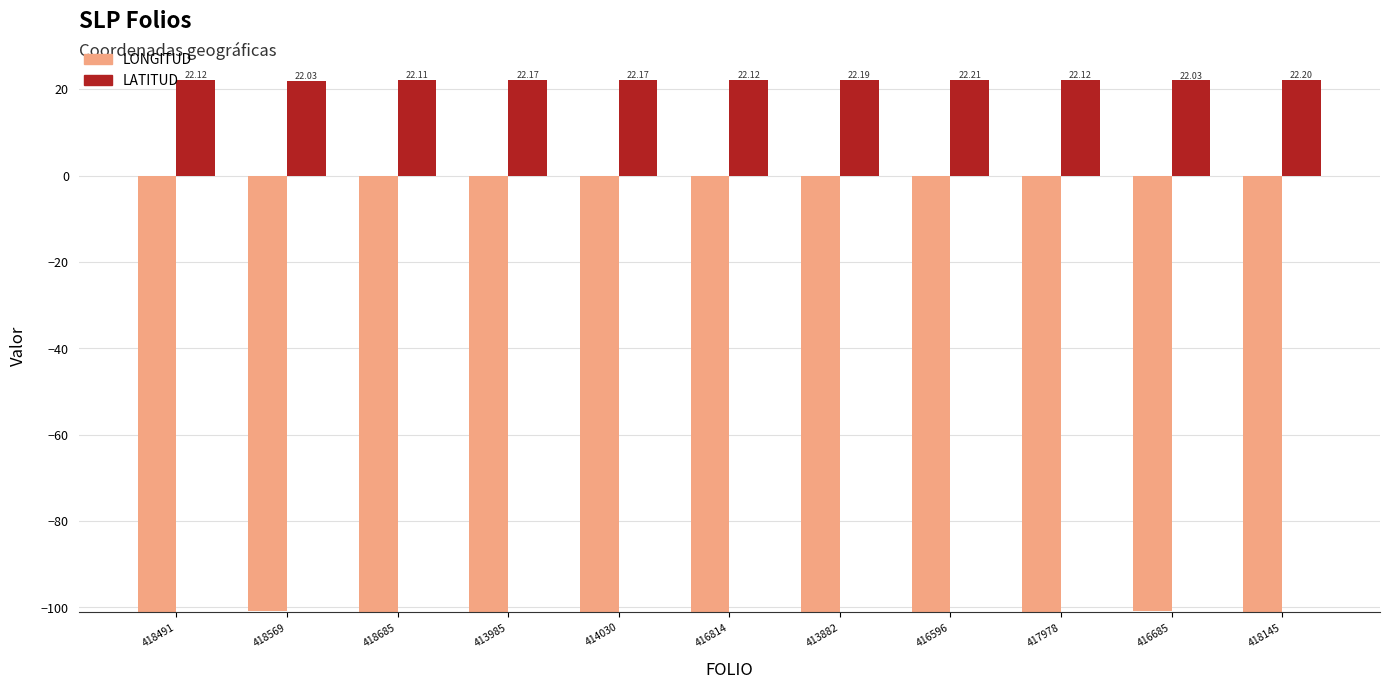

How many groups of bars are there?

11